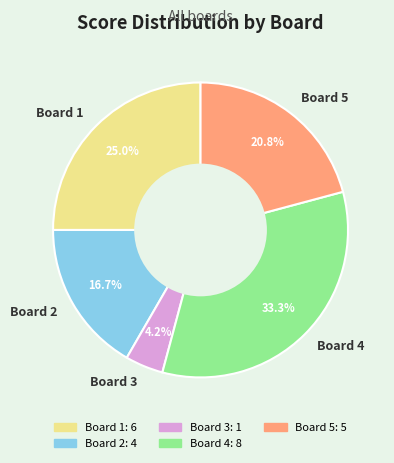

How many segments does this pie chart have?

5